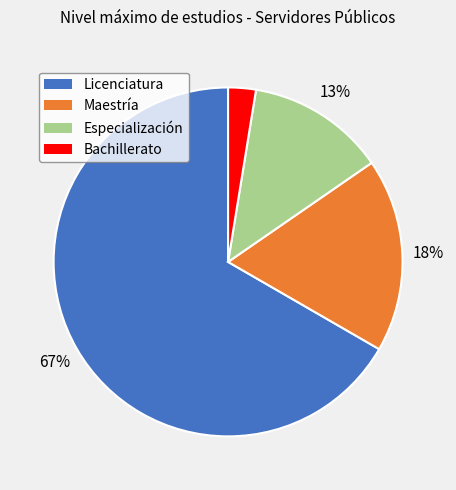

Count the number of slices in the pie.

4